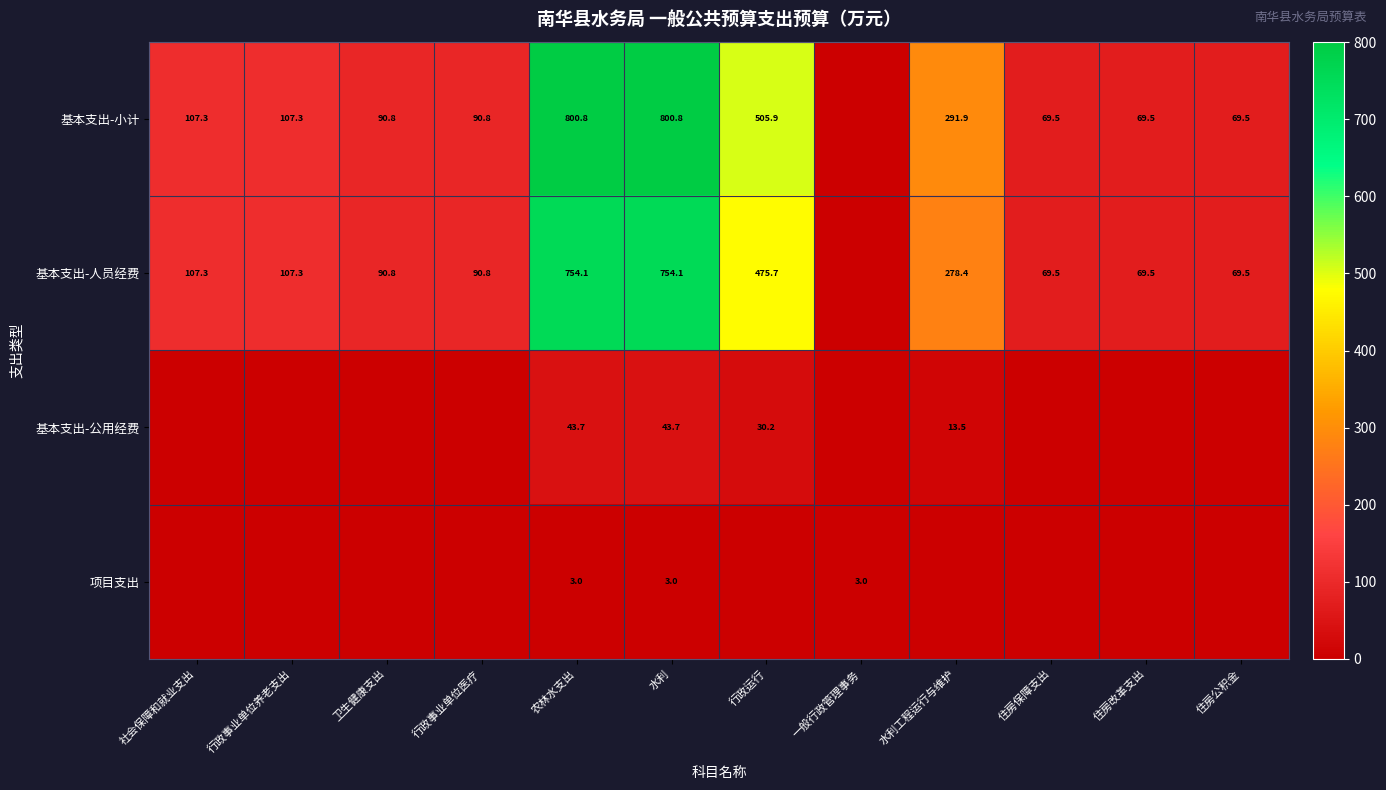

True or false: 基本支出-公用经费 has a value of 13.5 at 水利工程运行与维护.

True